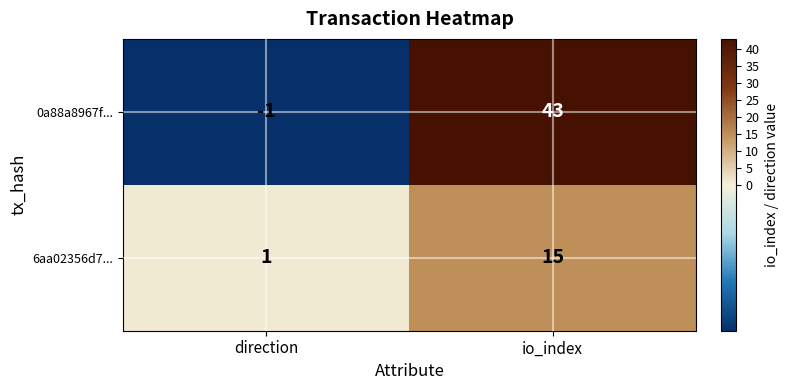

Which series has the largest range (max minus min)?

0a88a8967f...